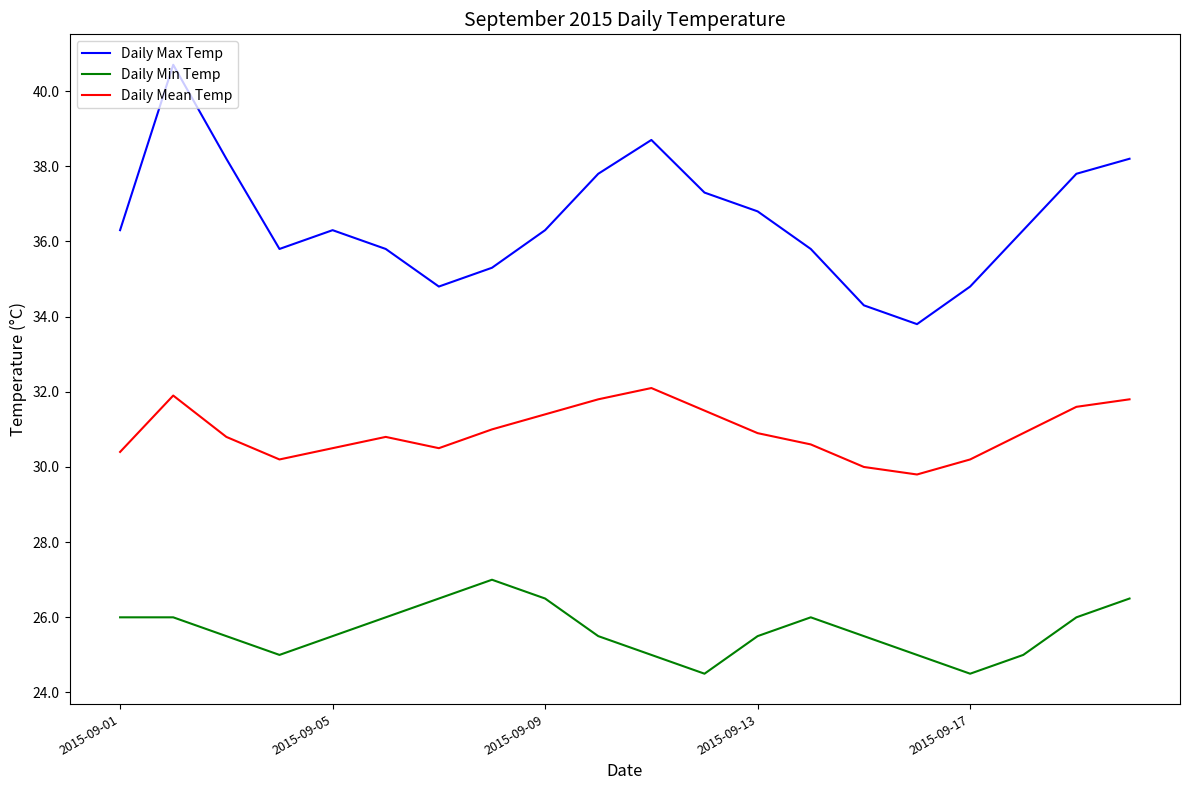

True or false: Daily Mean Temp has more than 1 interior local peaks.

True